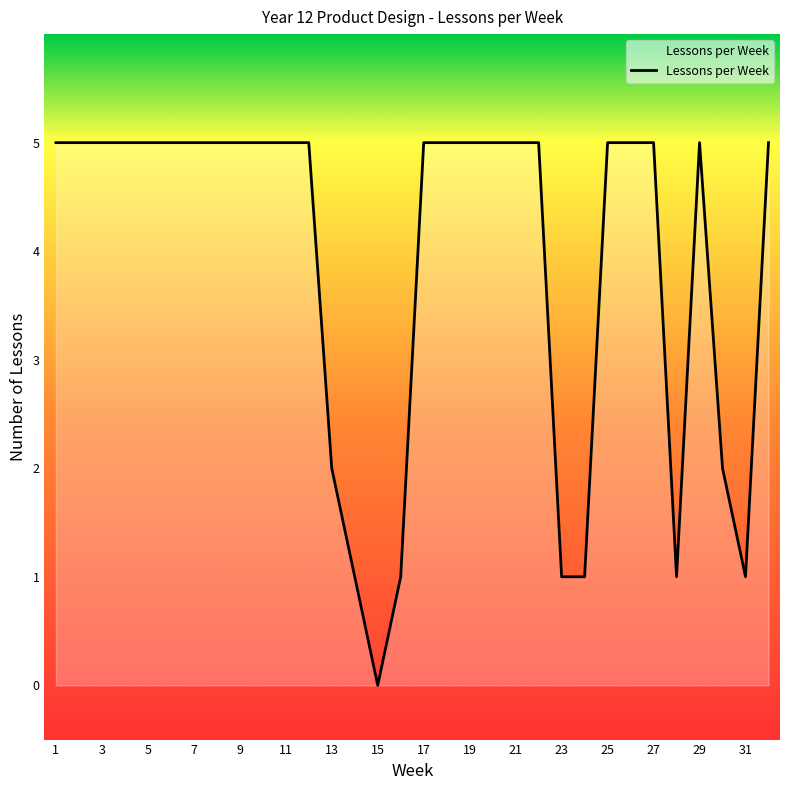

What is the difference between the maximum and minimum values?

5